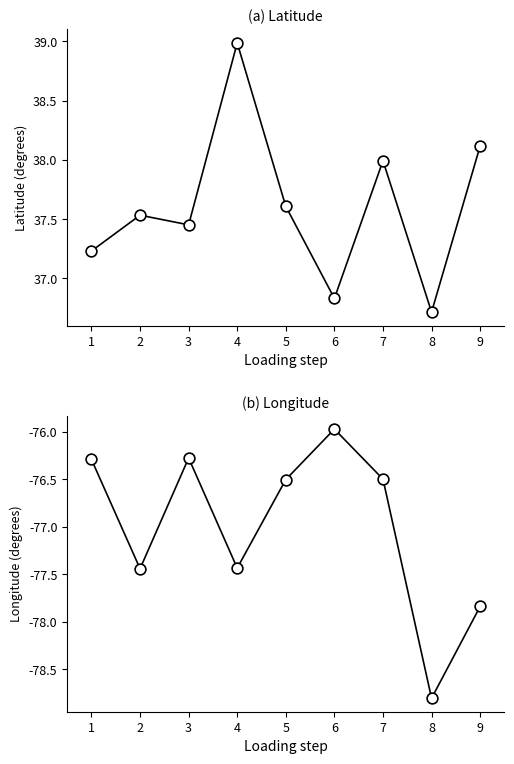

What is the total value across all series at 5?

-38.9